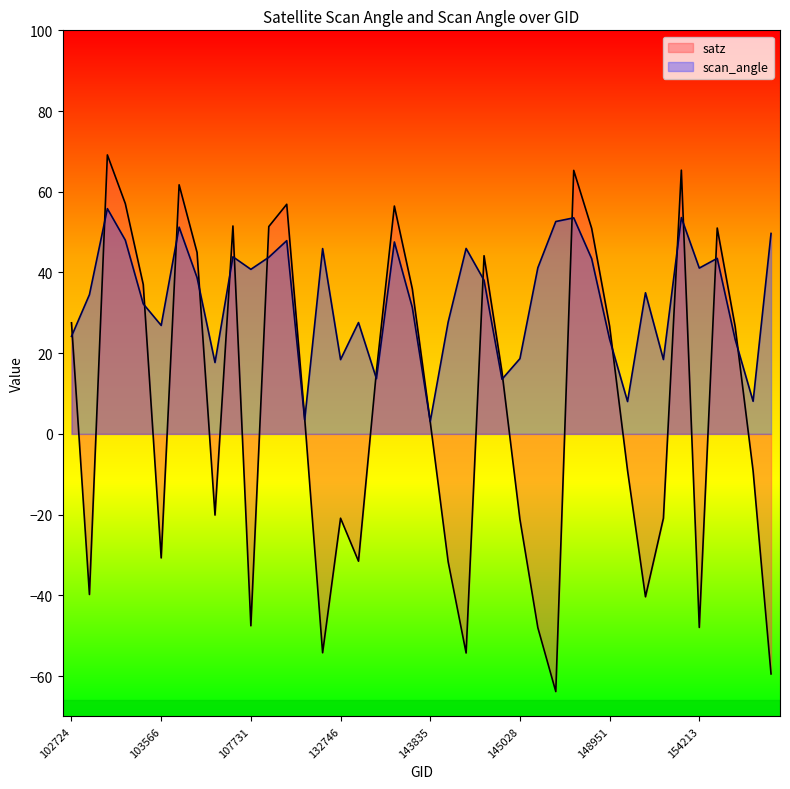

What are all the series names shown in the legend?

satz, scan_angle